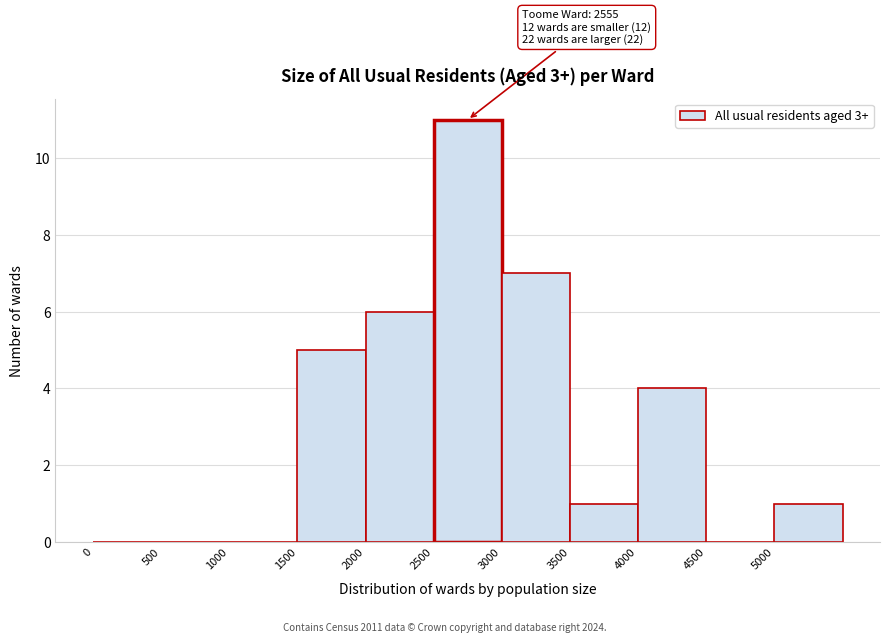

Which range on the x-axis has the tallest bar?

2500 to 3000